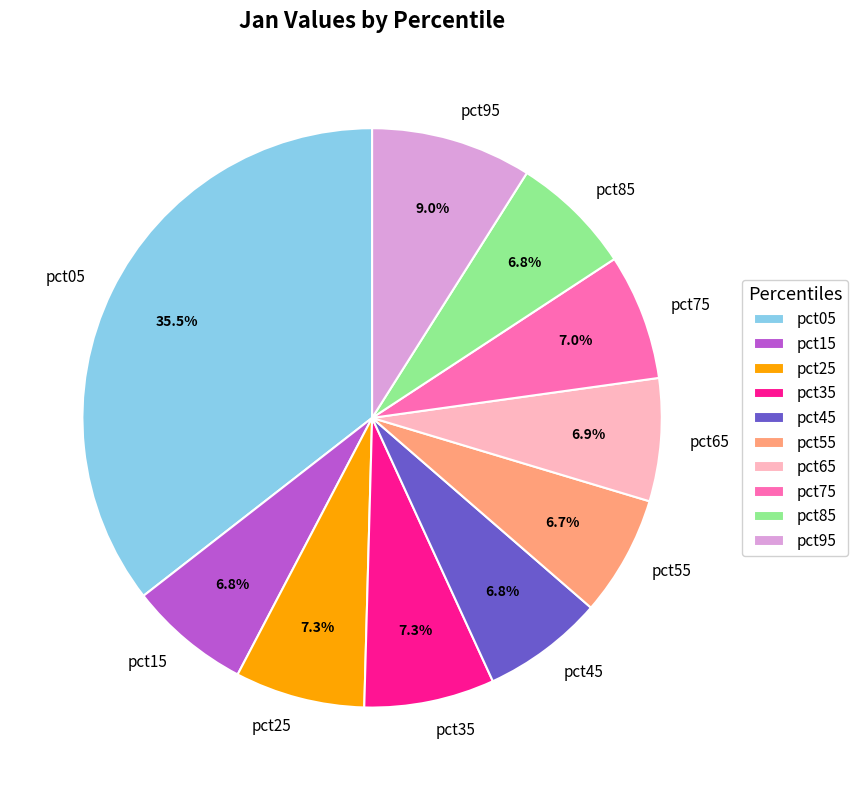

Does any single category account for the majority?

No